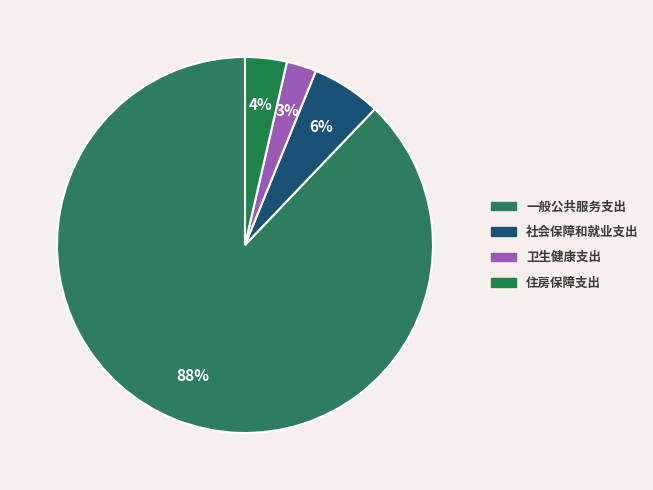

To the nearest percent, what is the difference between the largest and smallest slice percentages?

85%